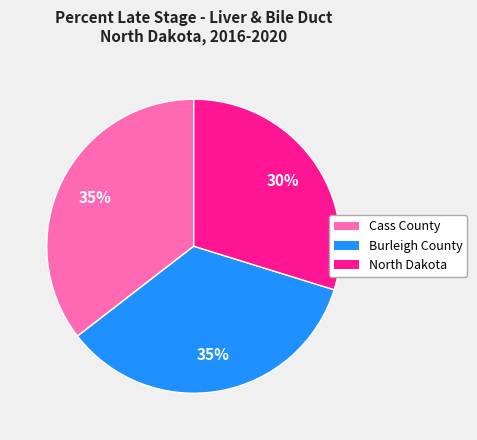

The North Dakota slice represents 40% of the pie. True or false?

False